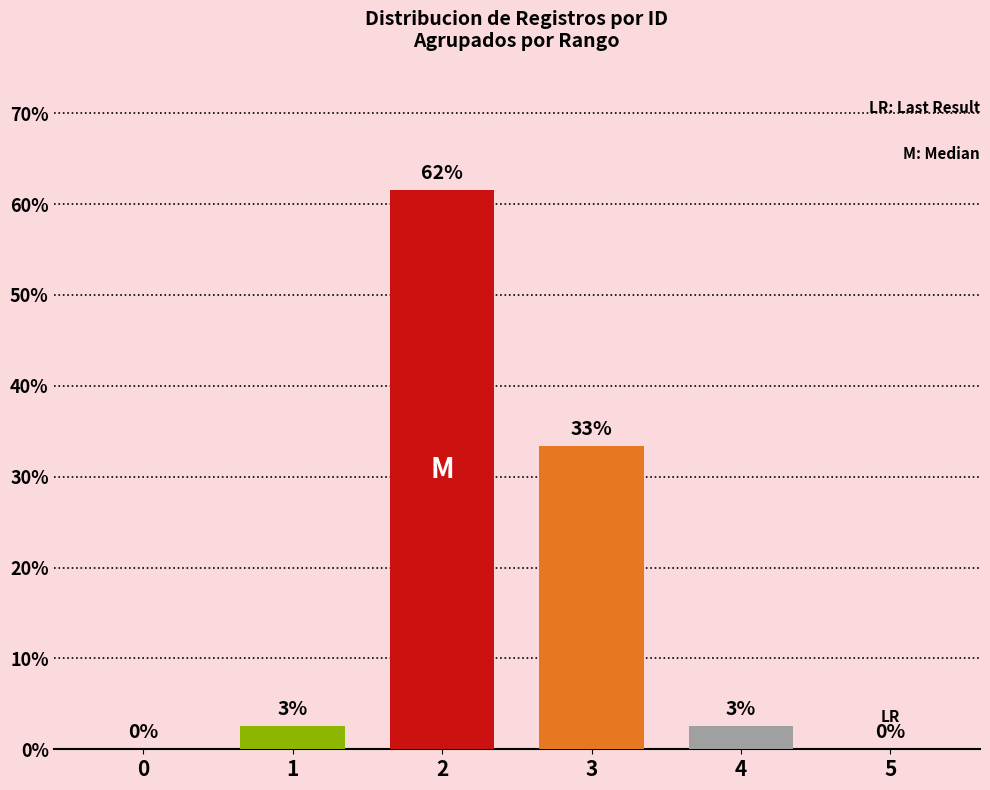

Reading left to right, extract all data points from this chart.

0=0.0	1=2.6	2=61.5	3=33.3	4=2.6	5=0.0